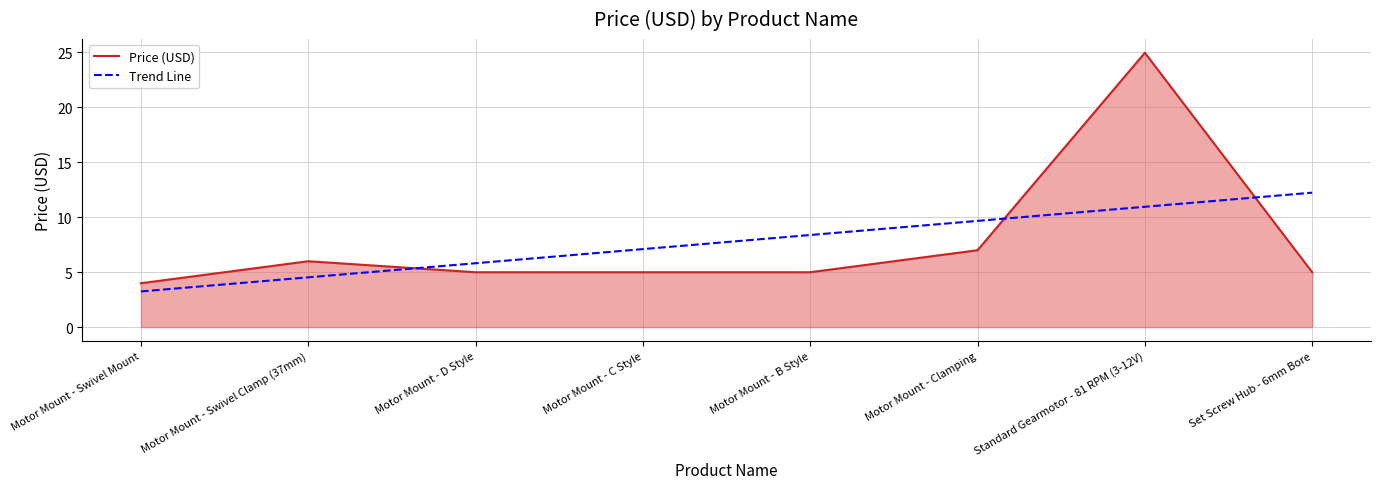

Which label corresponds to the smallest value in the chart?

Motor Mount - Swivel Mount